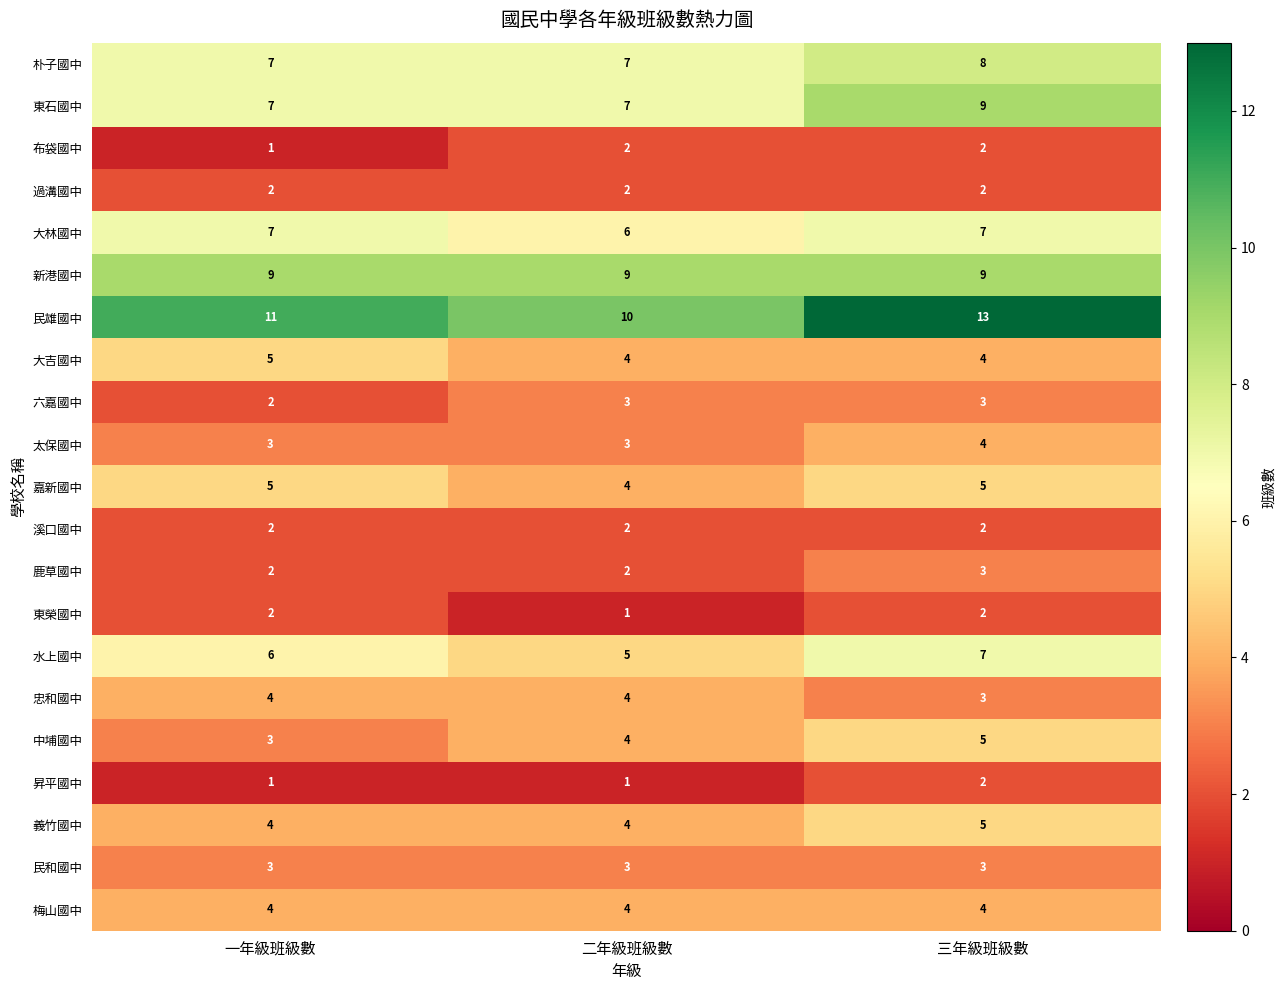

At which category is the sum across all series the highest?

三年級班級數